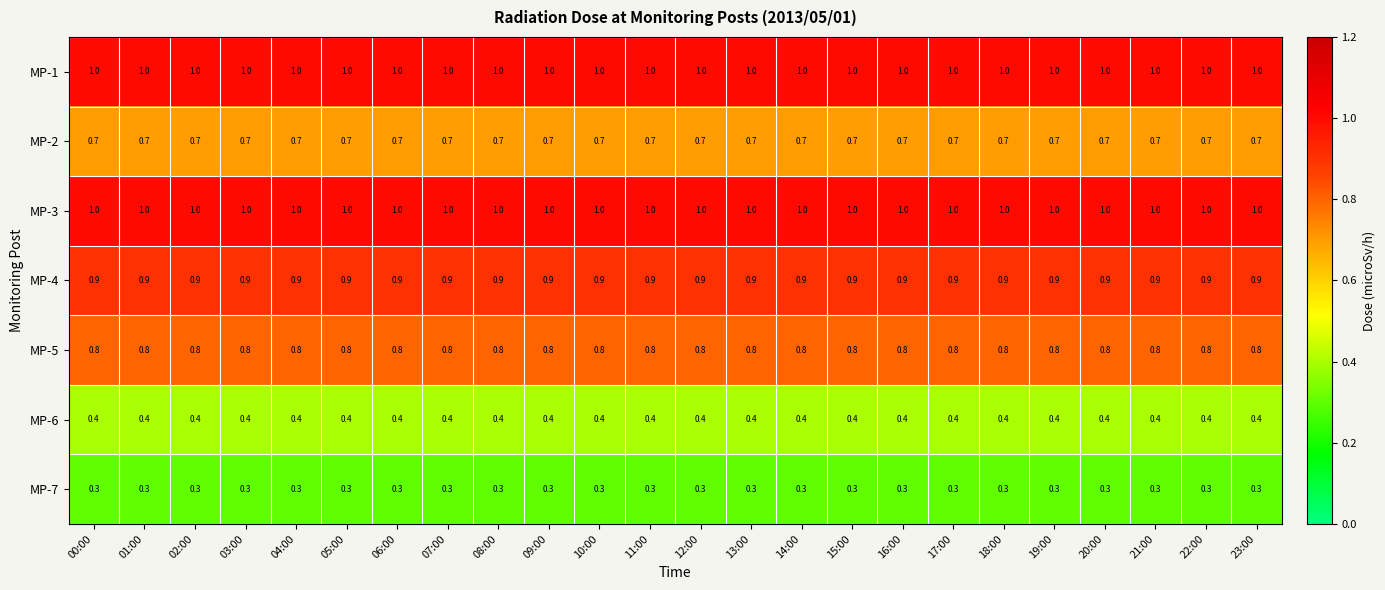

The MP-5 series shows 0.4 at 19:00. True or false?

False